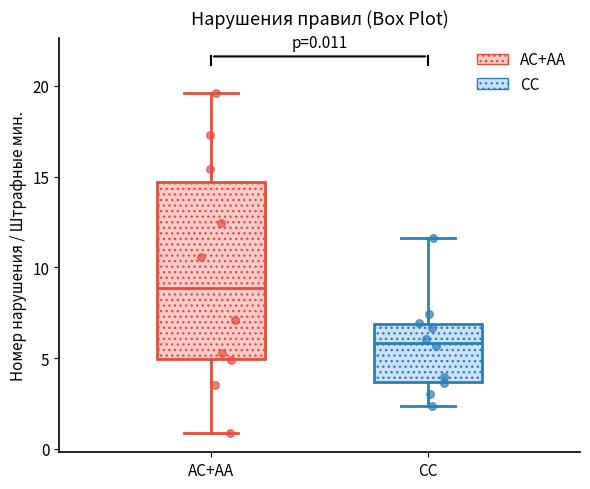

Which box has the lowest median line?

CC